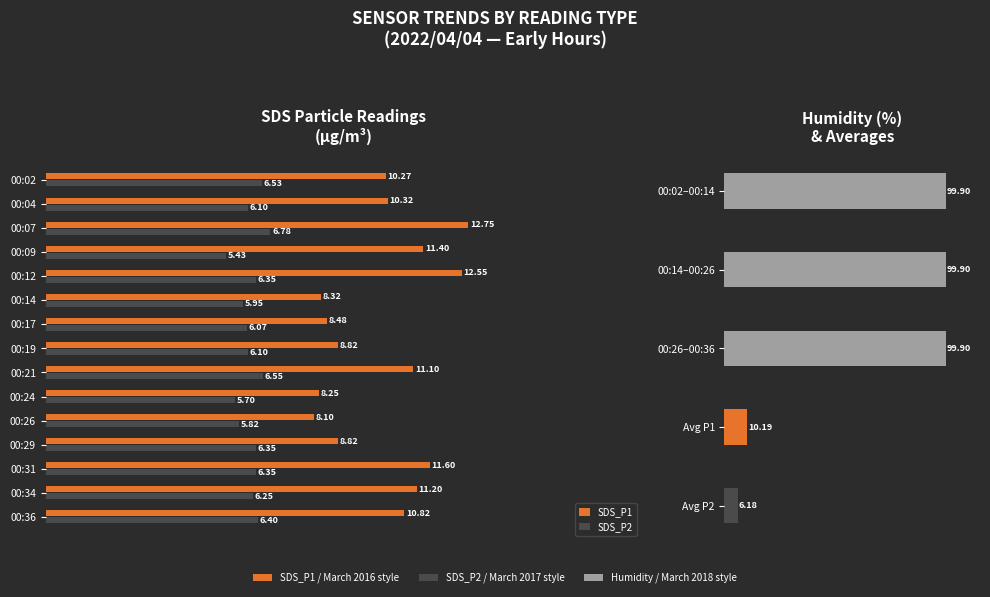

Reading right to left, transcribe all the data shown in this chart.

SDS_P1: 10.8	11.2	11.6	8.8	8.1	8.2	11.1	8.8	8.5	8.3	12.6	11.4	12.8	10.3	10.3
SDS_P2: 6.4	6.2	6.3	6.3	5.8	5.7	6.5	6.1	6.1	6.0	6.3	5.4	6.8	6.1	6.5